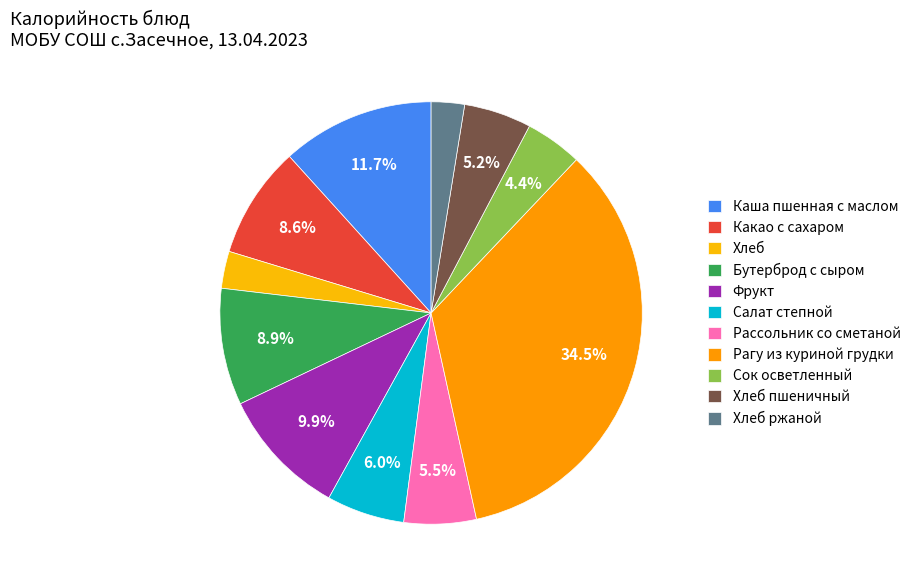

What percentage is NOT represented by Рагу из куриной грудки?

65.5%